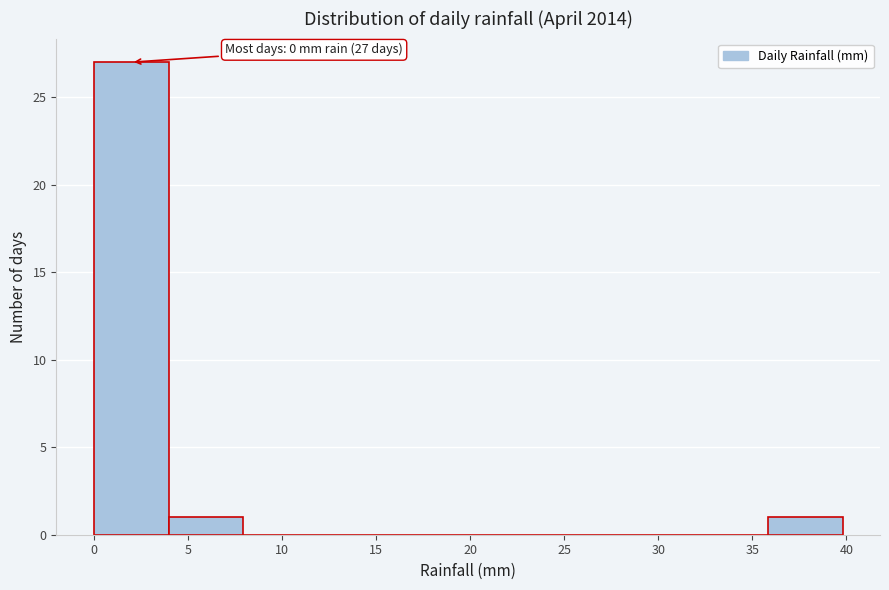

Which range on the x-axis has the tallest bar?

0 to 4